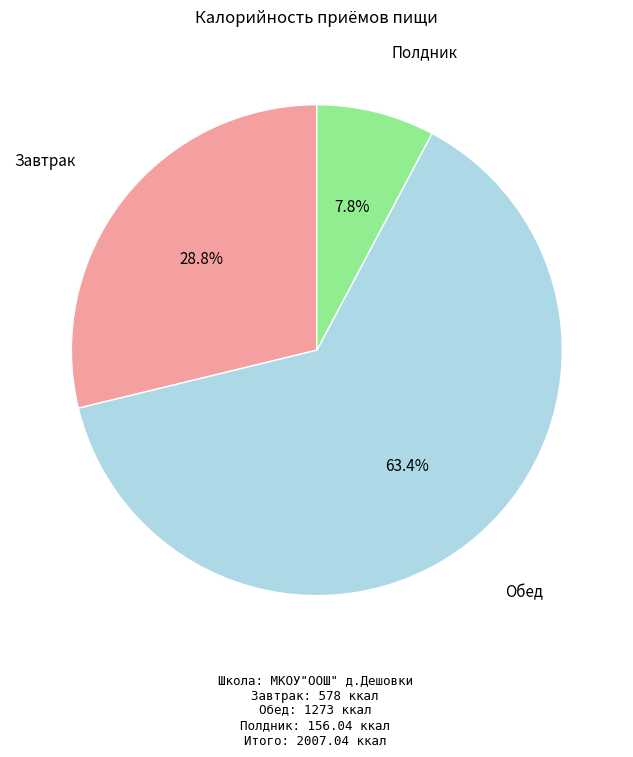

Does any single category account for the majority?

Yes